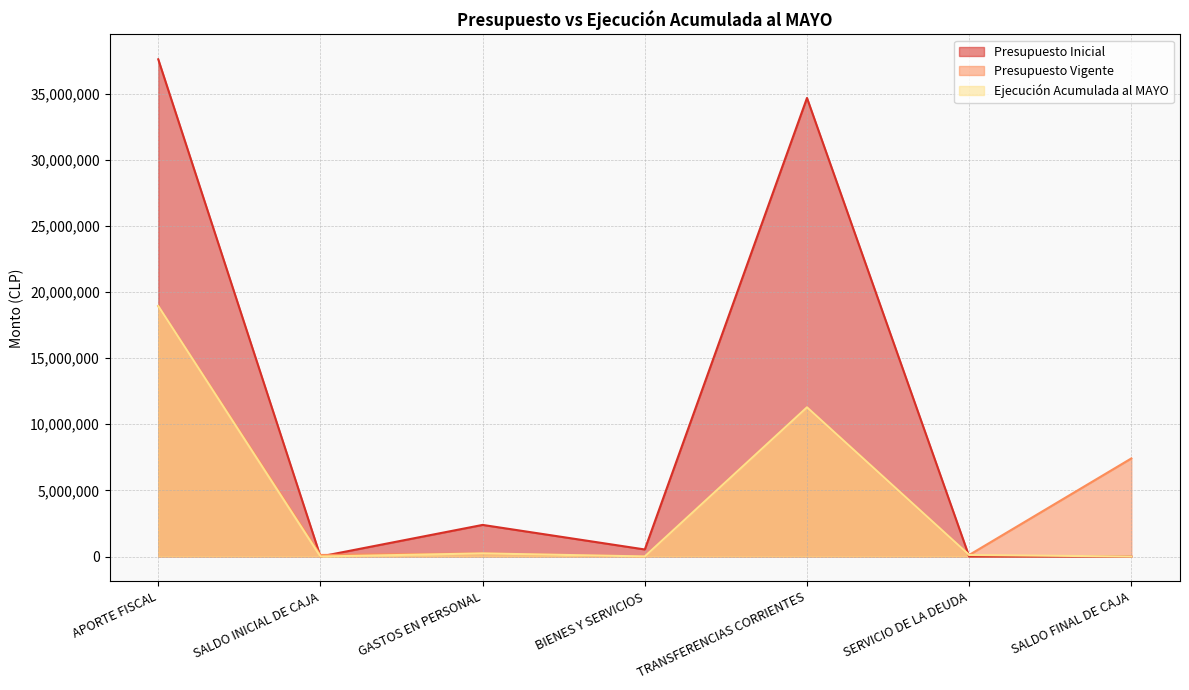

Which category has the highest value in the Presupuesto Inicial series?

APORTE FISCAL